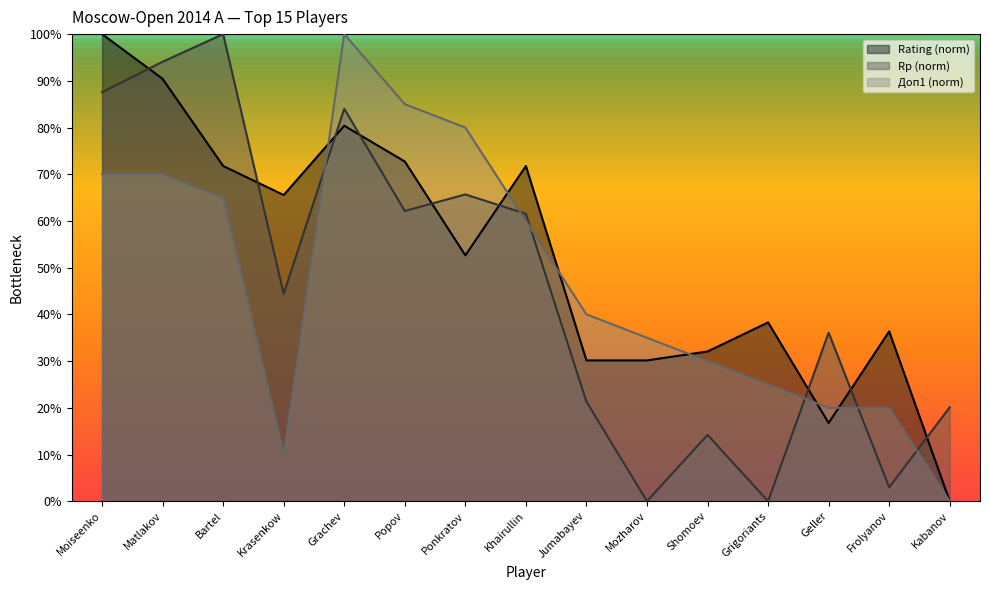

In Rating, how many points are lower than both neighbors (excluding endpoints)?

3